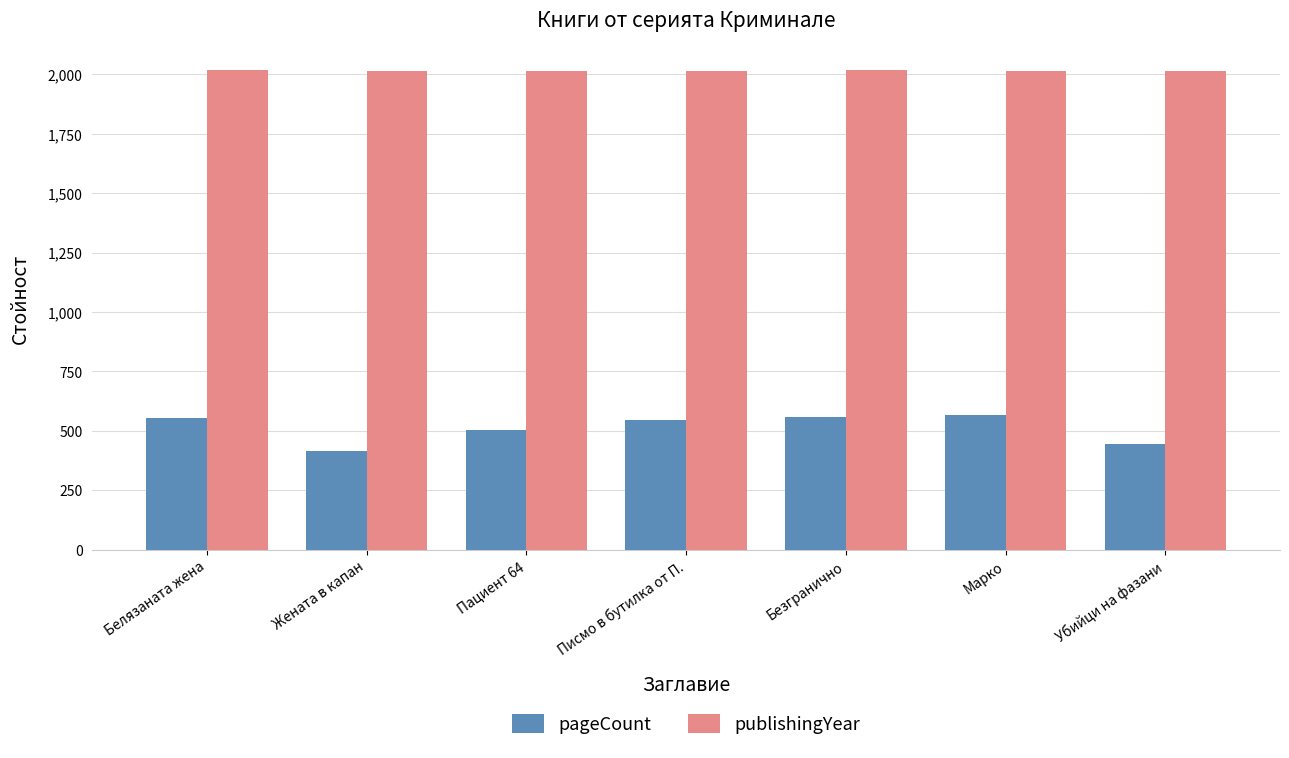

Which series has the largest range (max minus min)?

pageCount